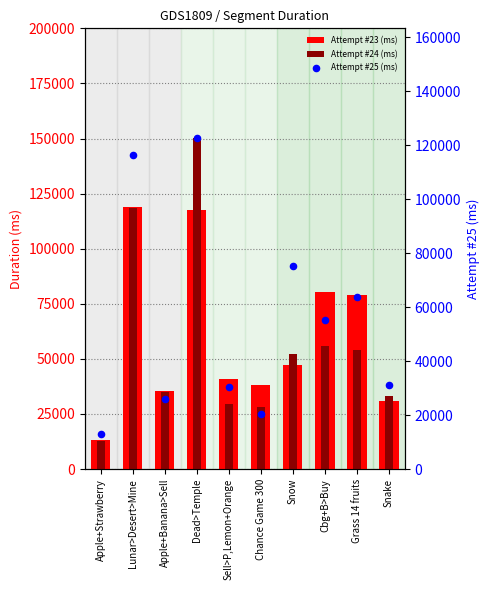

At how many categories does at least one series exceed 74595?

5